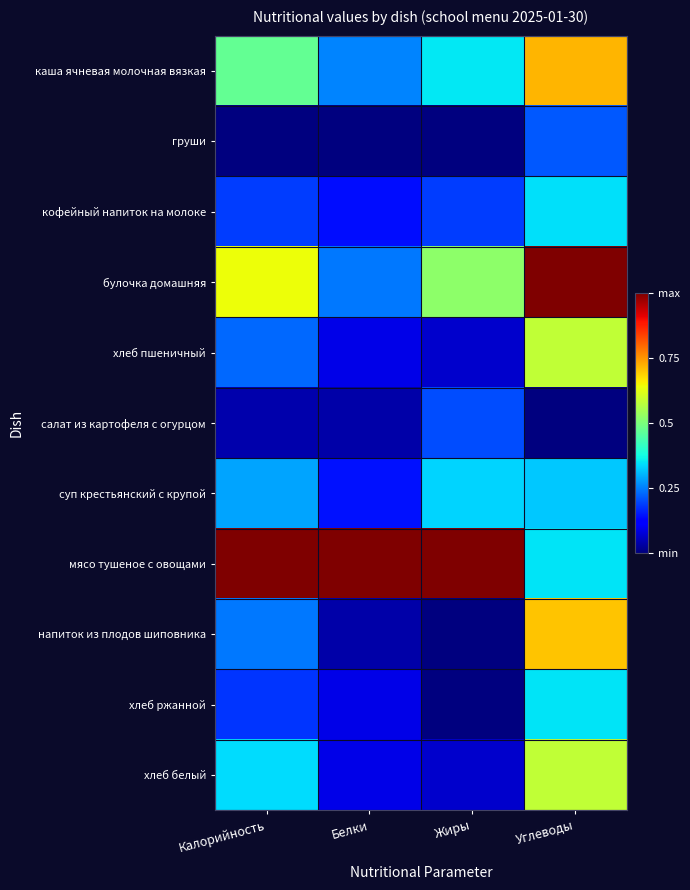

Between Углеводы and Калорийность, which is larger?

Углеводы